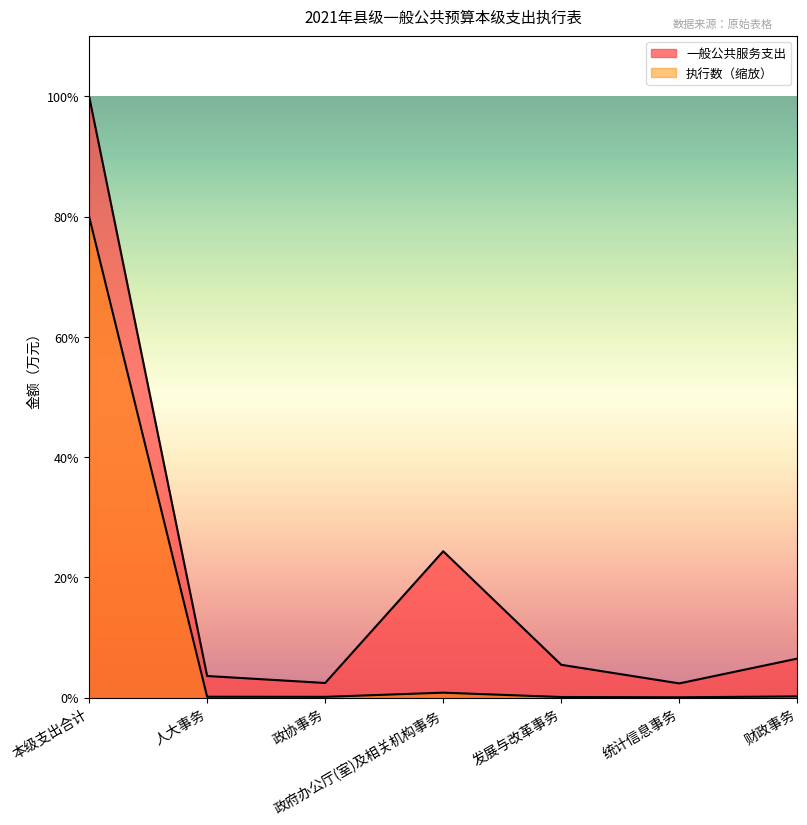

What is the greatest value displayed?

39686.7